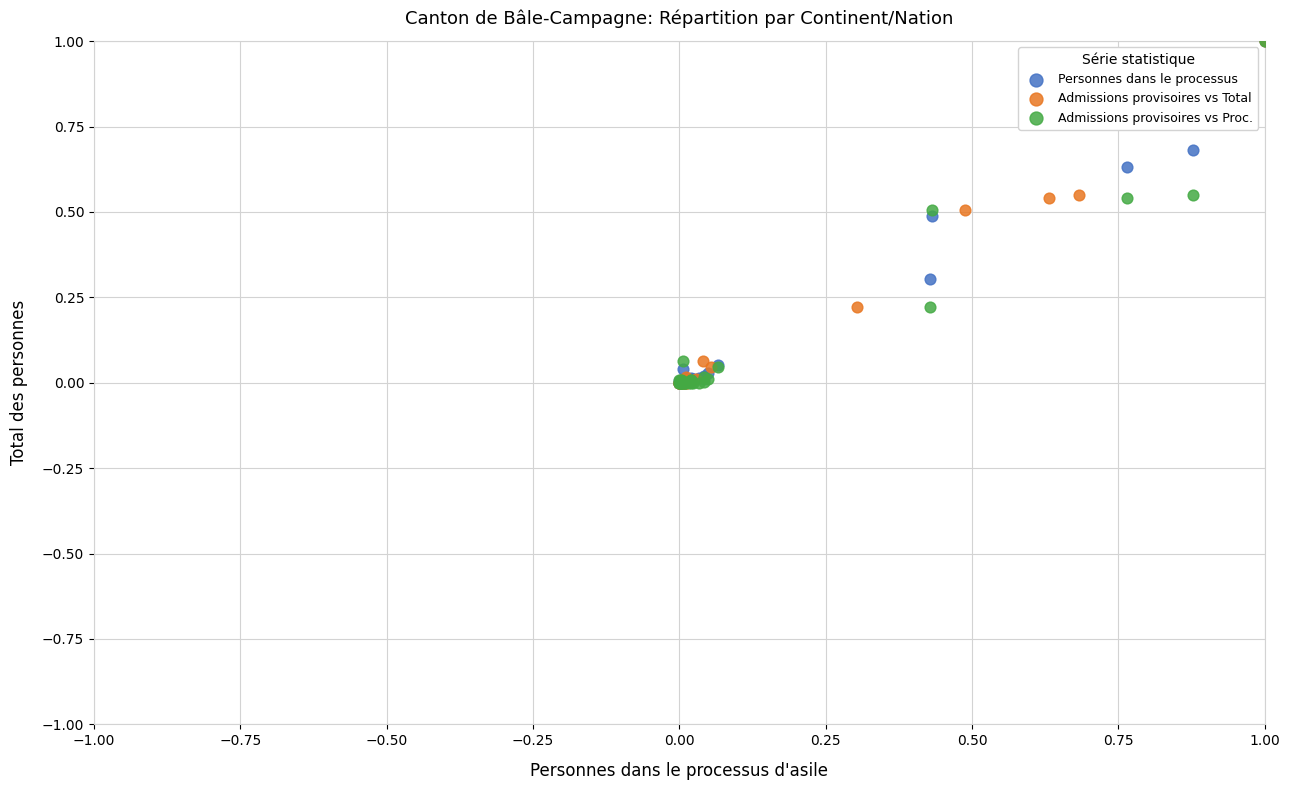

What are all the series names shown in the legend?

Personnes dans le processus, Admissions provisoires vs Total, Admissions provisoires vs Proc.